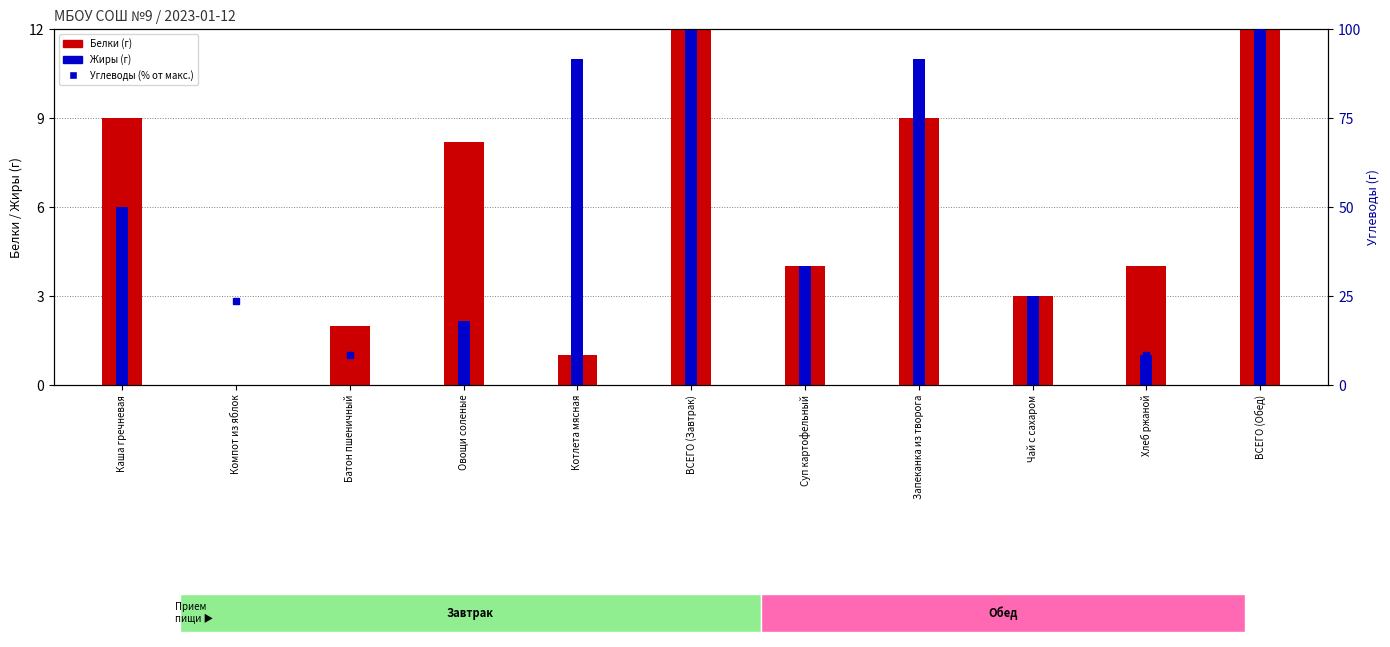

At which label does Белки first exceed 4?

Каша гречневая